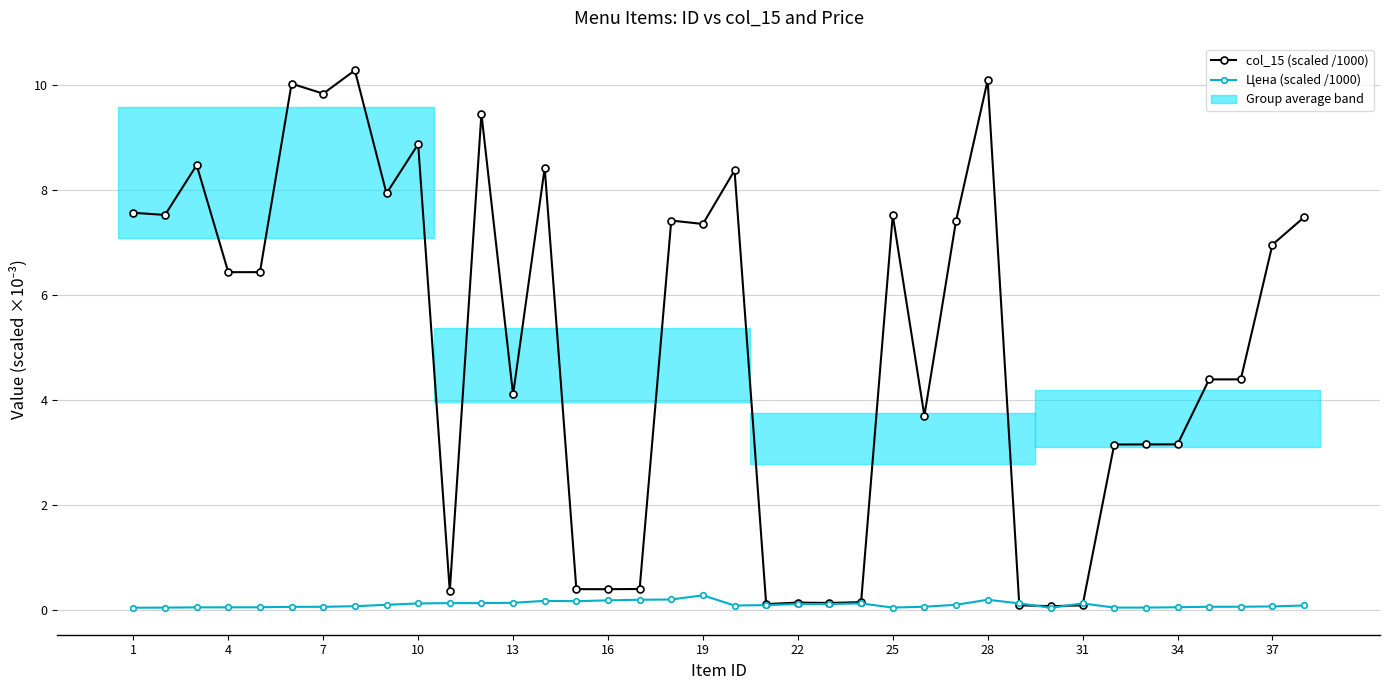

Which series has the largest total across all categories?

col_15 (scaled /1000)